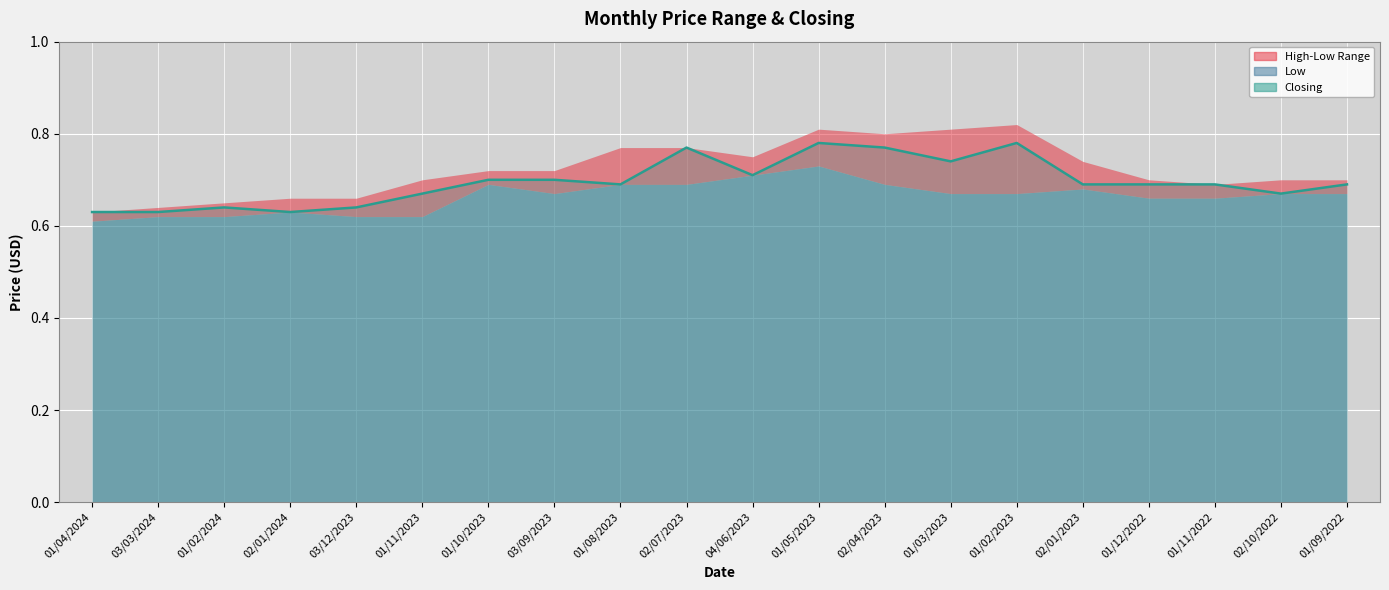

Which series has the widest spread of values?

High